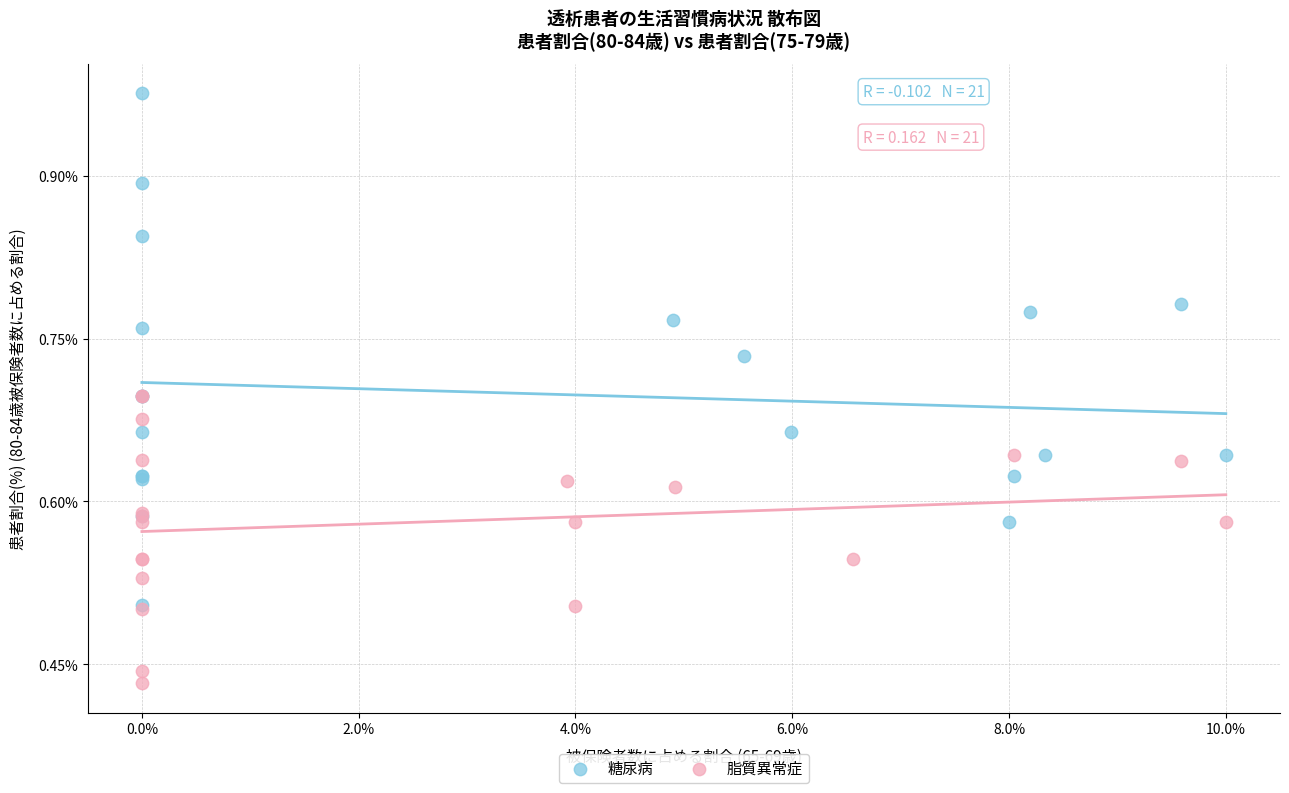

What are all the series names shown in the legend?

糖尿病, 脂質異常症